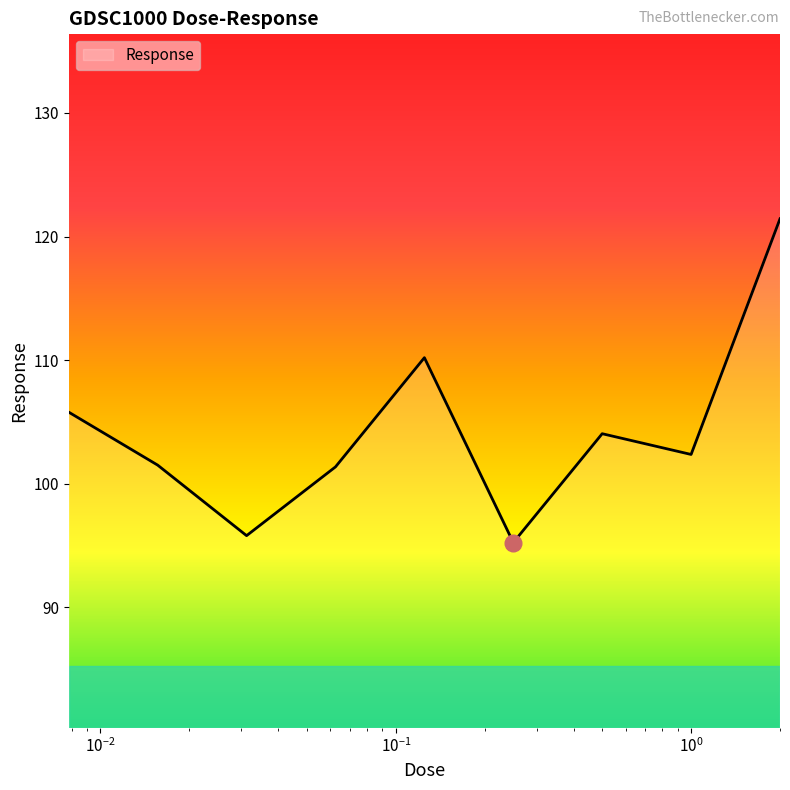

What is the minimum value shown in the chart?

95.3